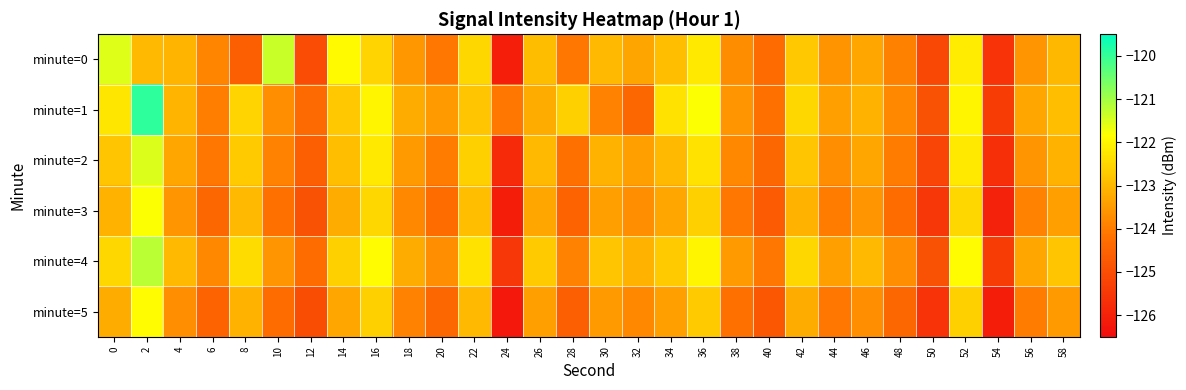

At 22, list the series in order from largest to smallest.

minute=4, minute=0, minute=2, minute=1, minute=3, minute=5